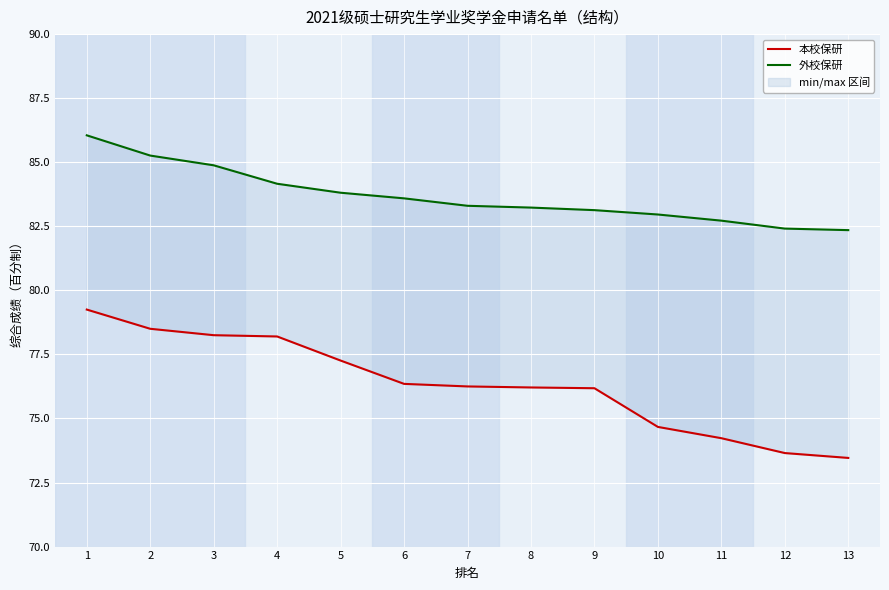

The 本校保研 series shows 141.8 at 1. True or false?

False